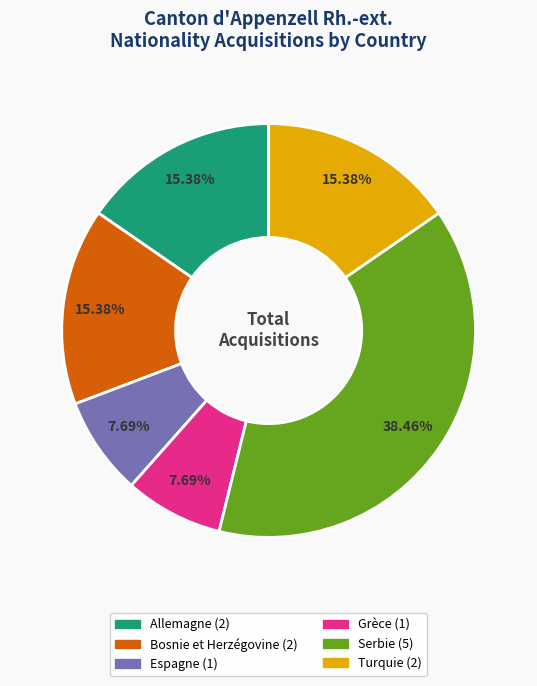

What percentage is the Serbie slice, to the nearest percent?

38%